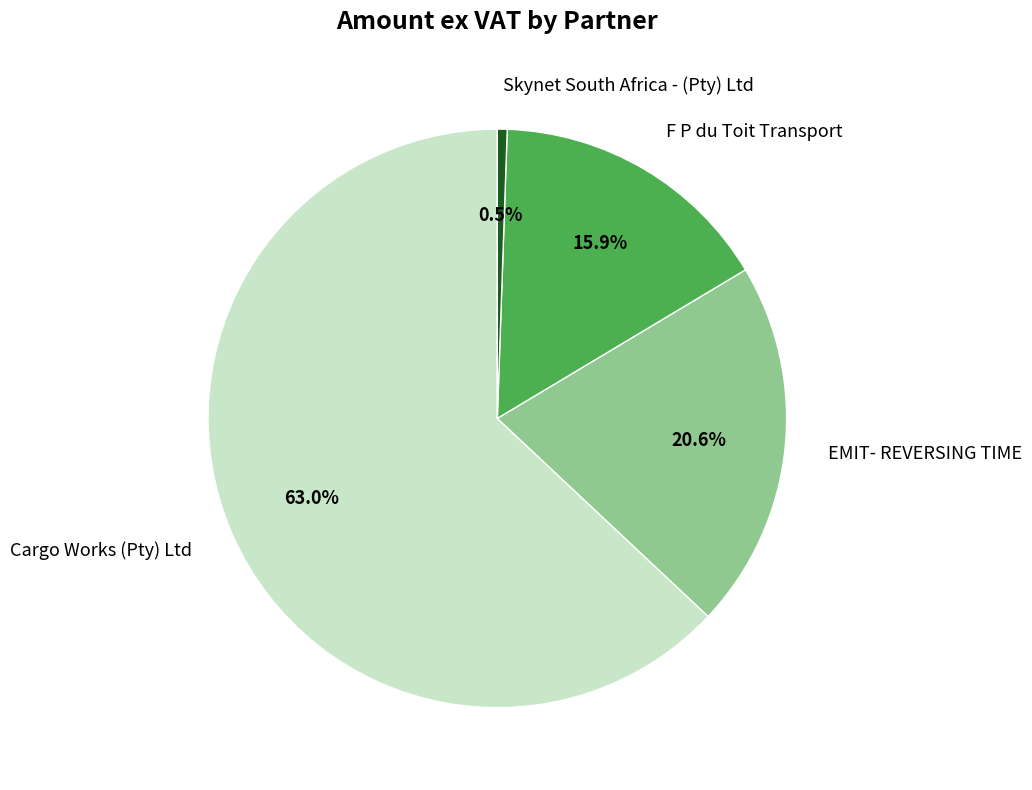

What is the smallest slice in the pie chart?

Skynet South Africa - (Pty) Ltd